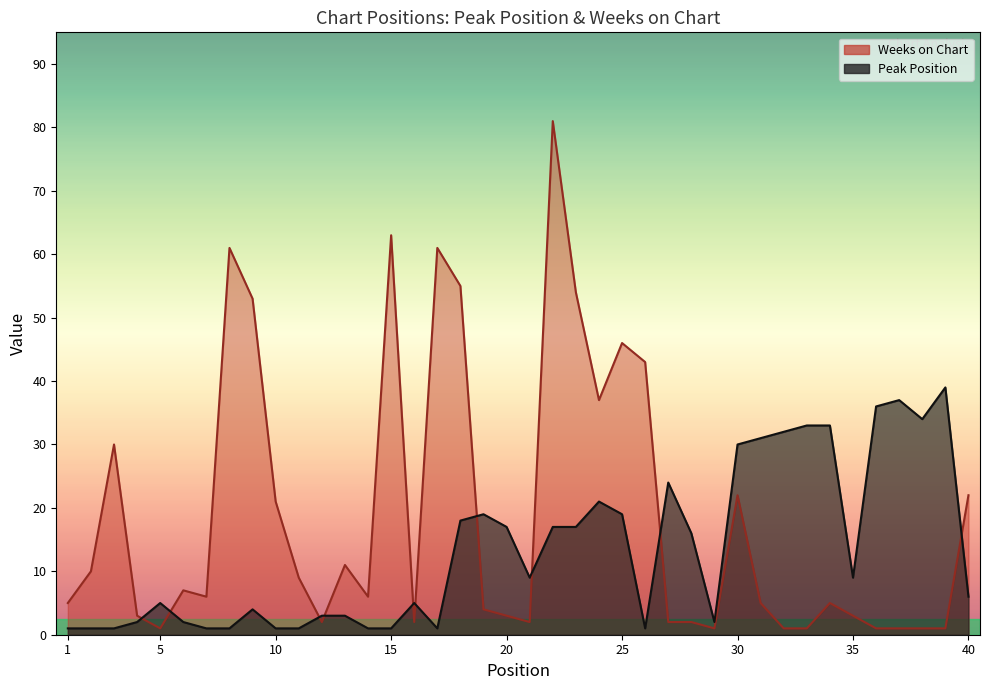

Between 1 and 9, which is larger?

9